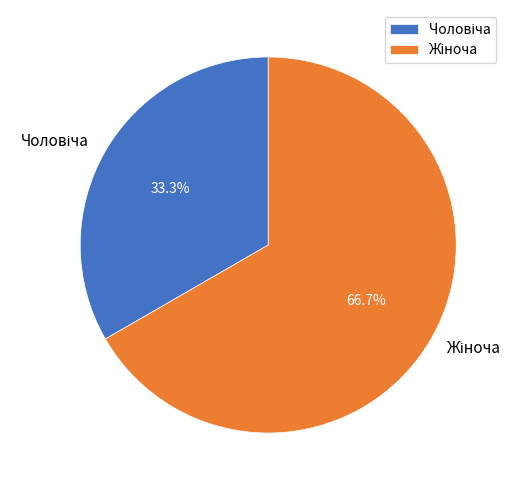

Is there any slice that represents more than half of the pie?

Yes